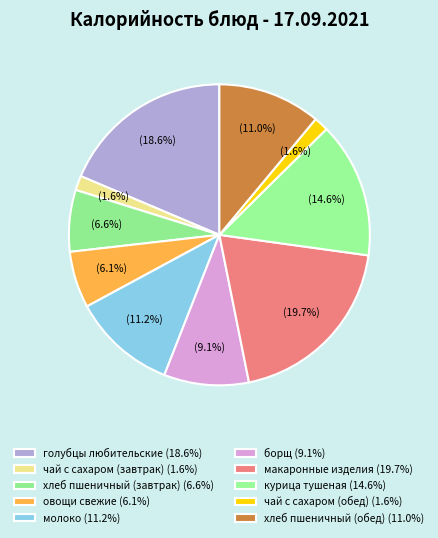

Which slice is the largest?

макаронные изделия